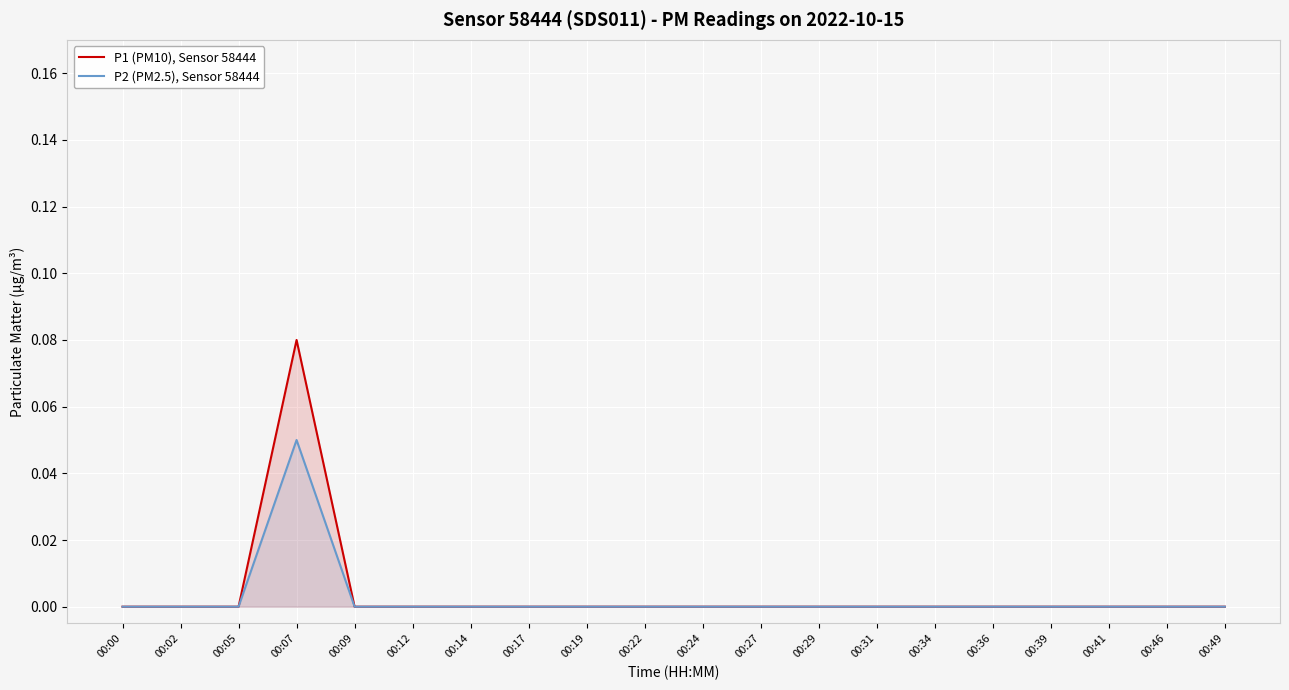

Which series has the widest spread of values?

P1 (PM10), Sensor 58444